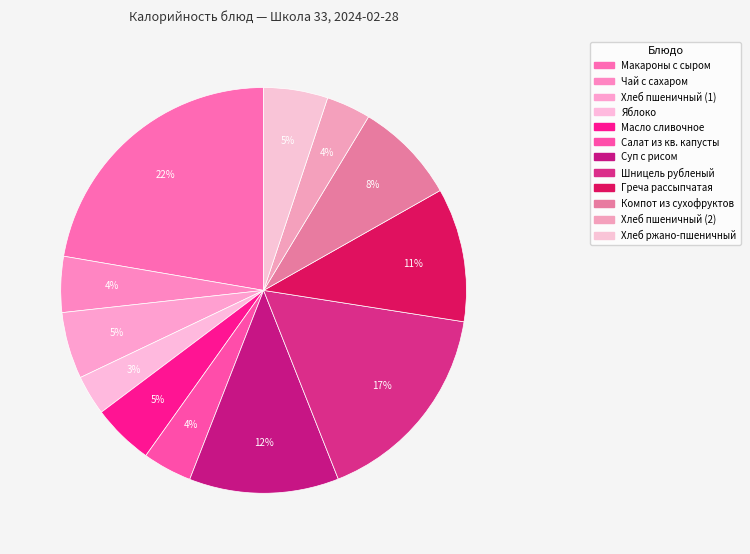

Count the number of slices in the pie.

12